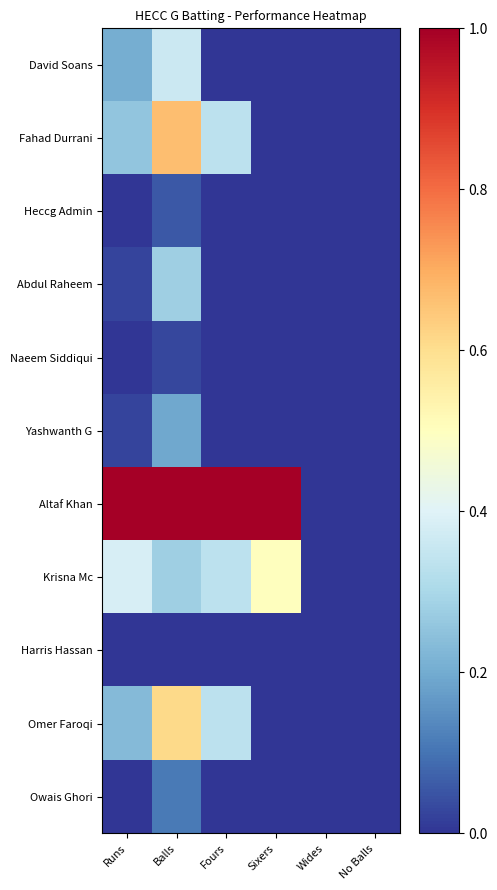

List the series in order of their peak value, lowest first.

Harris Hassan, Naeem Siddiqui, Heccg Admin, Owais Ghori, Yashwanth G, Abdul Raheem, David Soans, Krisna Mc, Omer Faroqi, Fahad Durrani, Altaf Khan